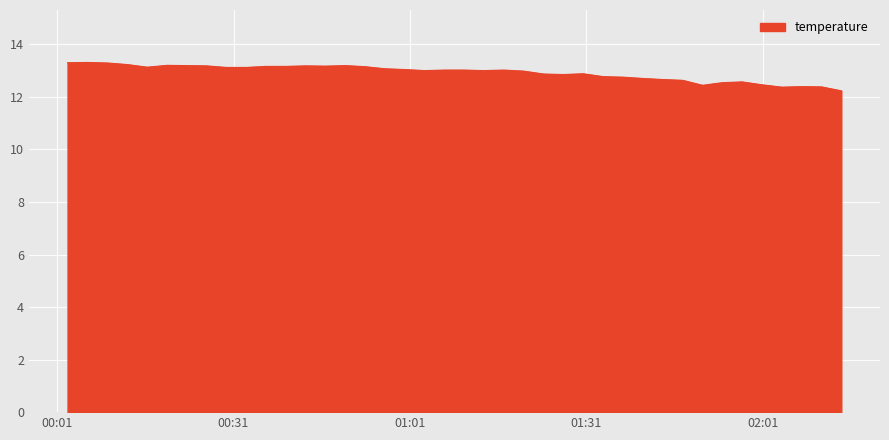

What is the difference between the maximum and minimum values?

1.1